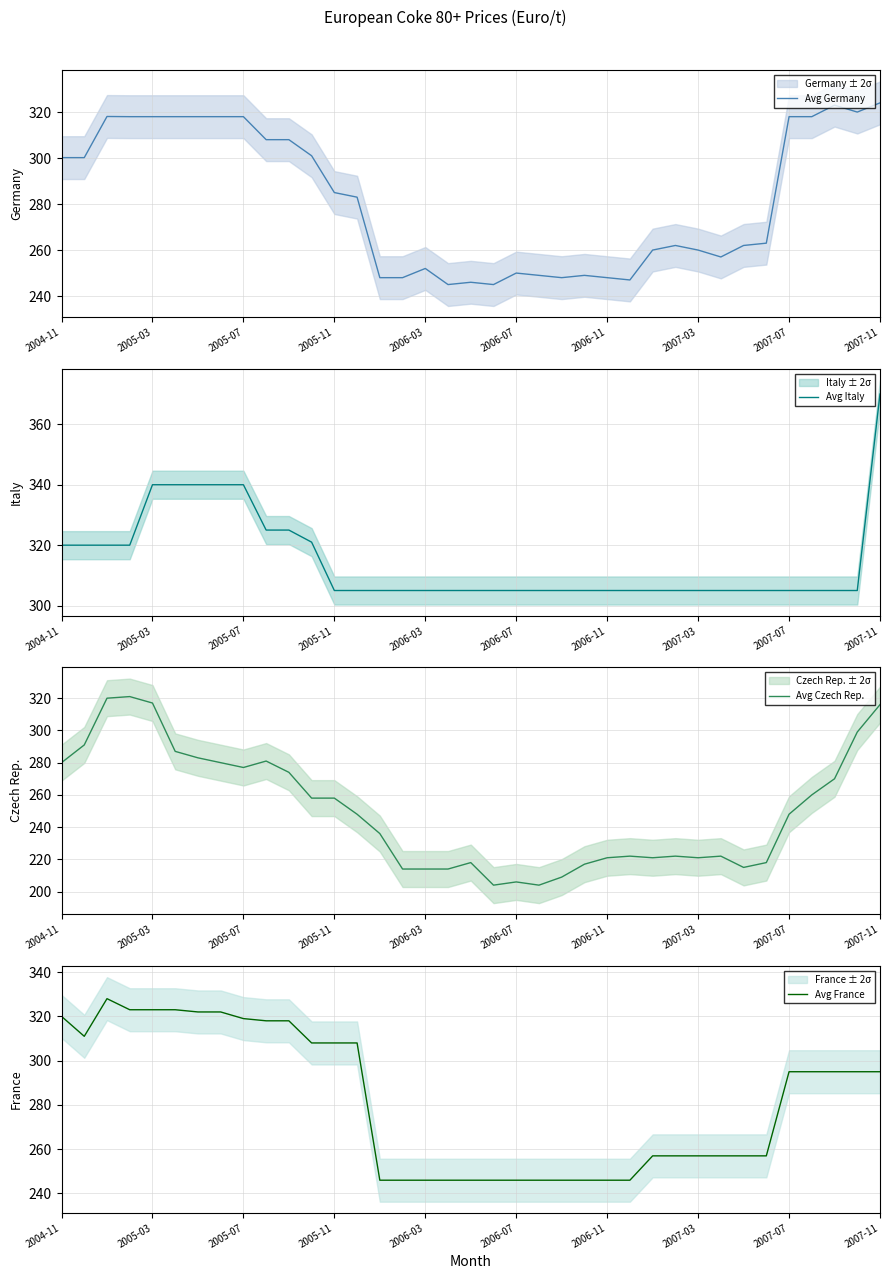

True or false: Avg Italy and Avg Germany cross at least once.

True